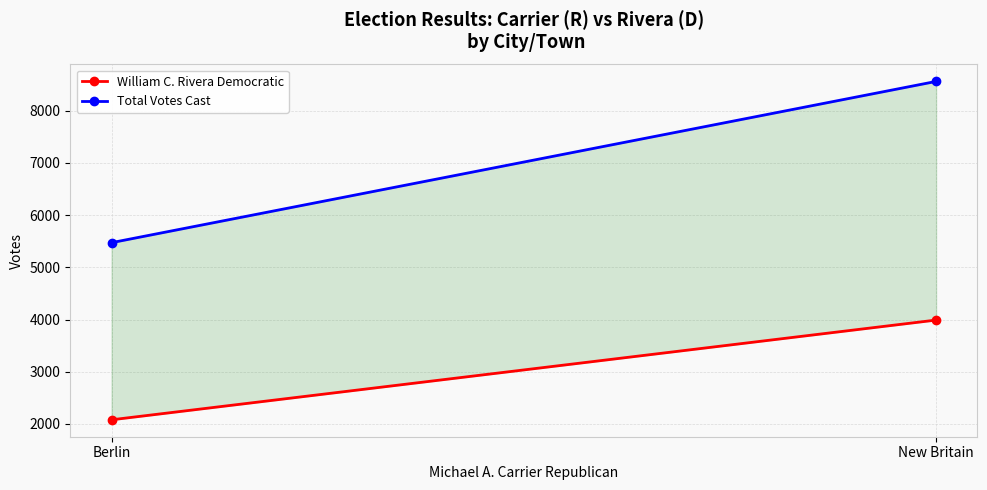

Is it true that William C. Rivera Democratic equals 2080 at Berlin?

True